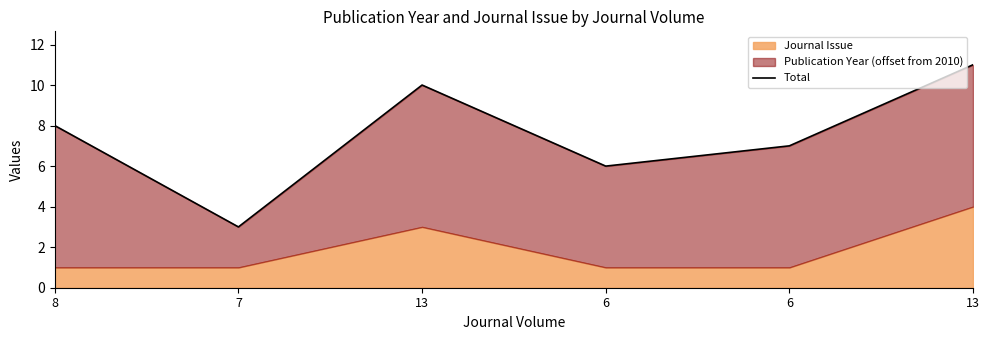

How many points are lower than both their immediate neighbors (excluding endpoints)?

2